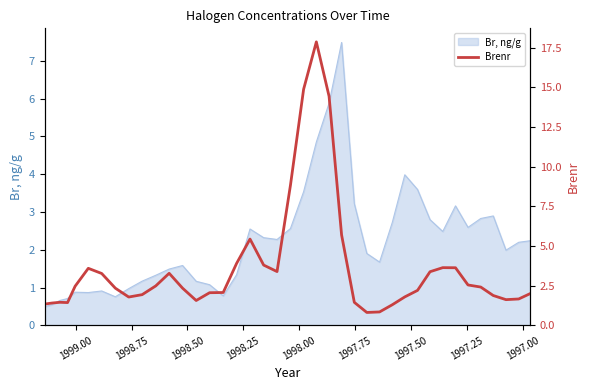

How many lines are shown in the chart?

1